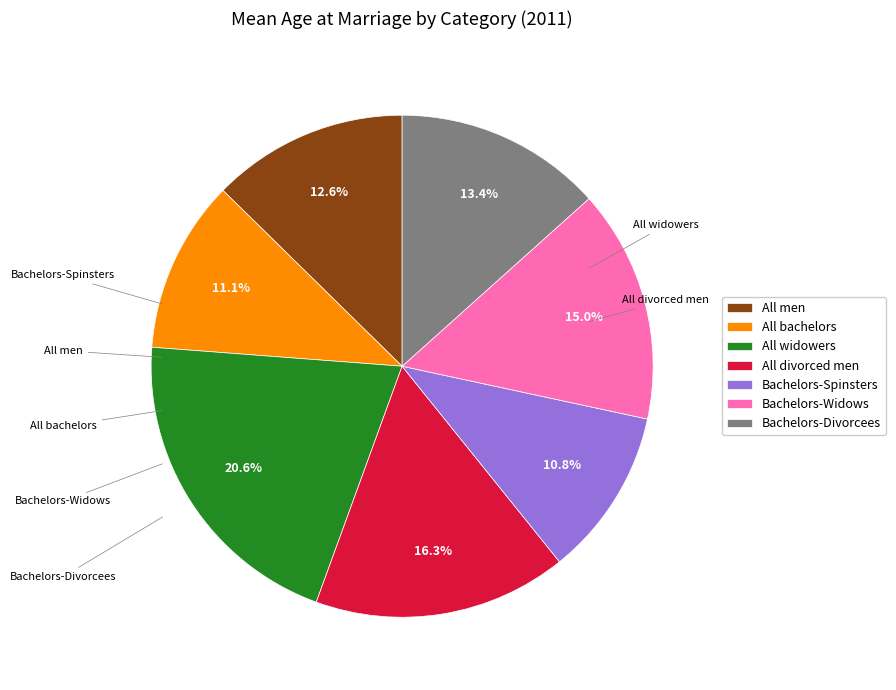

Which category has the biggest portion of the pie?

All widowers